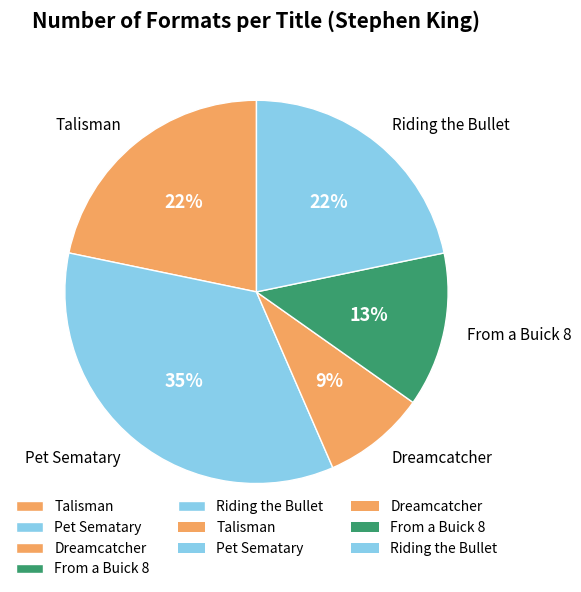

Is the sum of Pet Sematary and Riding the Bullet greater than half?

Yes